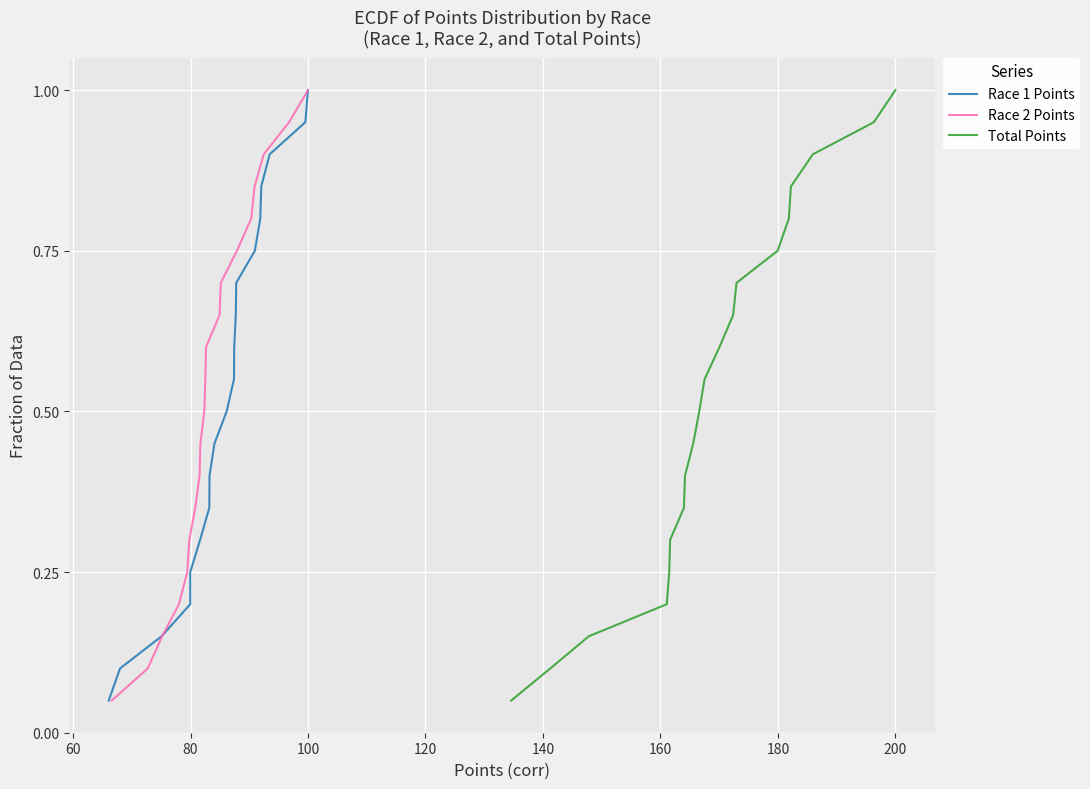

Is it true that Total Points equals 0.3 at 12?

False